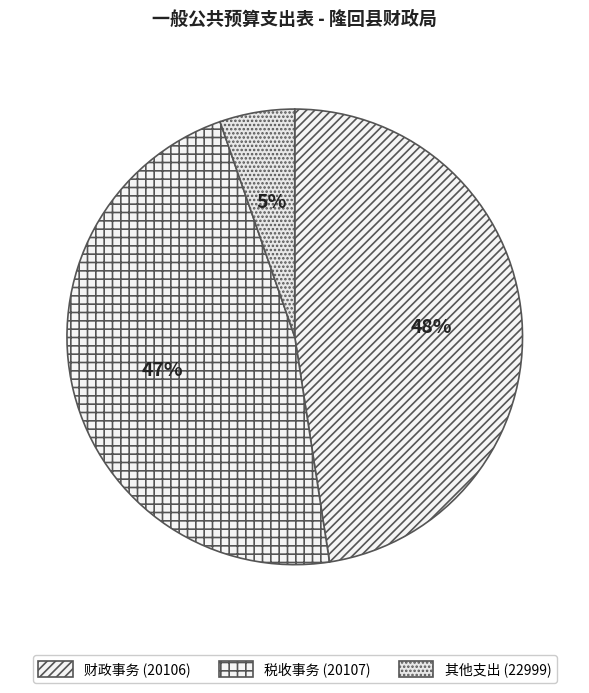

What is the smallest slice in the pie chart?

其他支出 (22999)